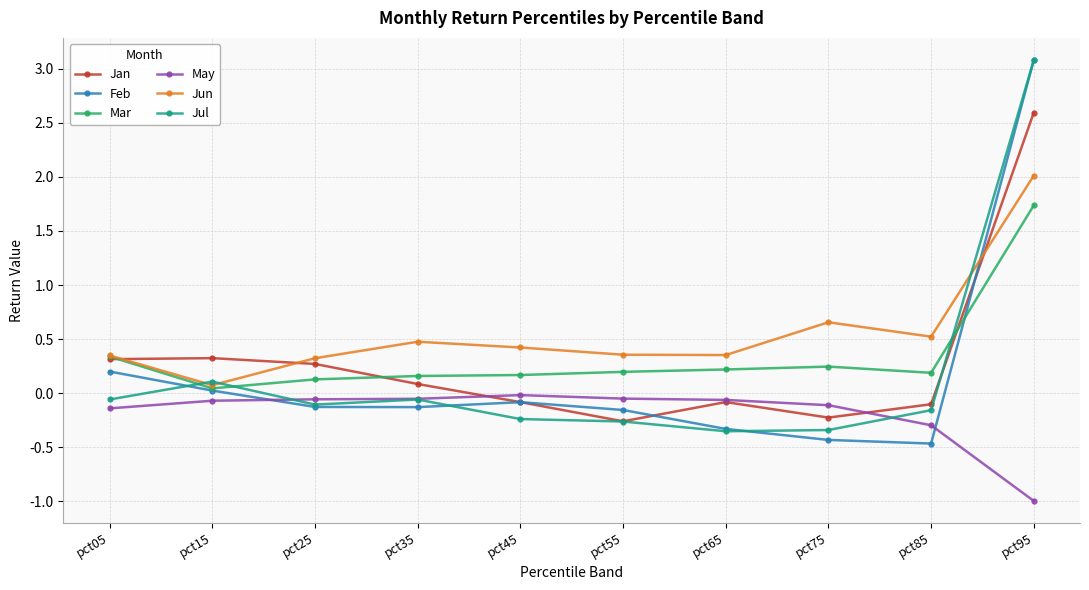

What is the total value across all series at pct35?

0.5